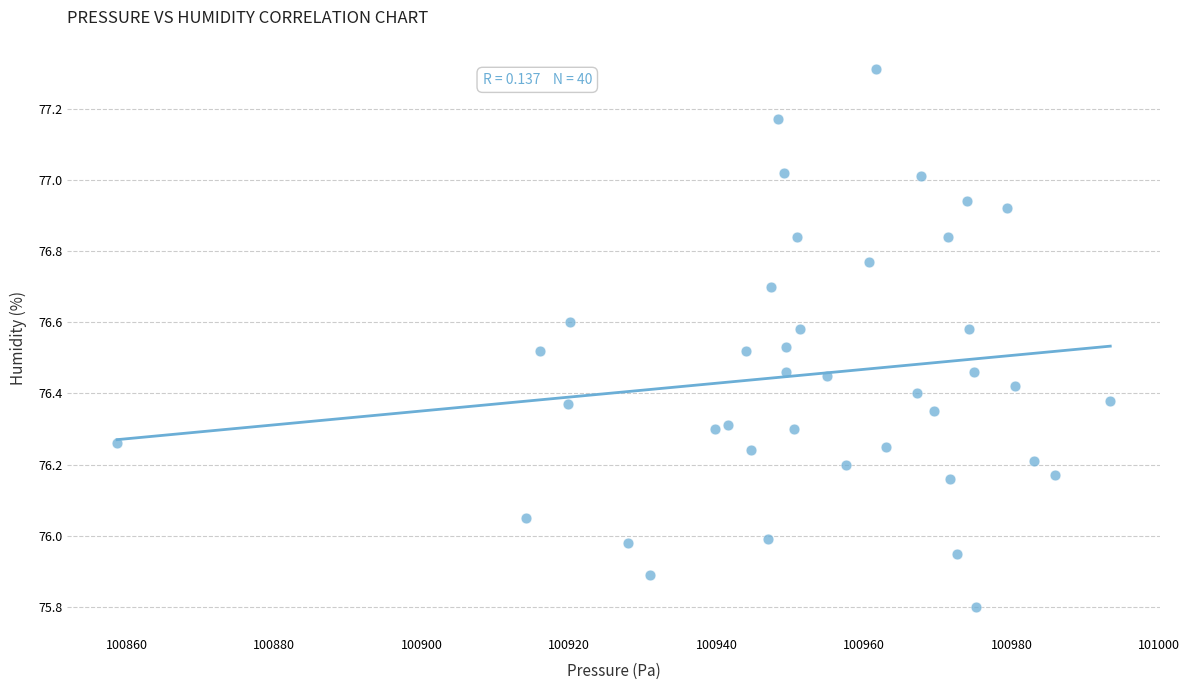

What is the range of X values (max minus min)?

134.7